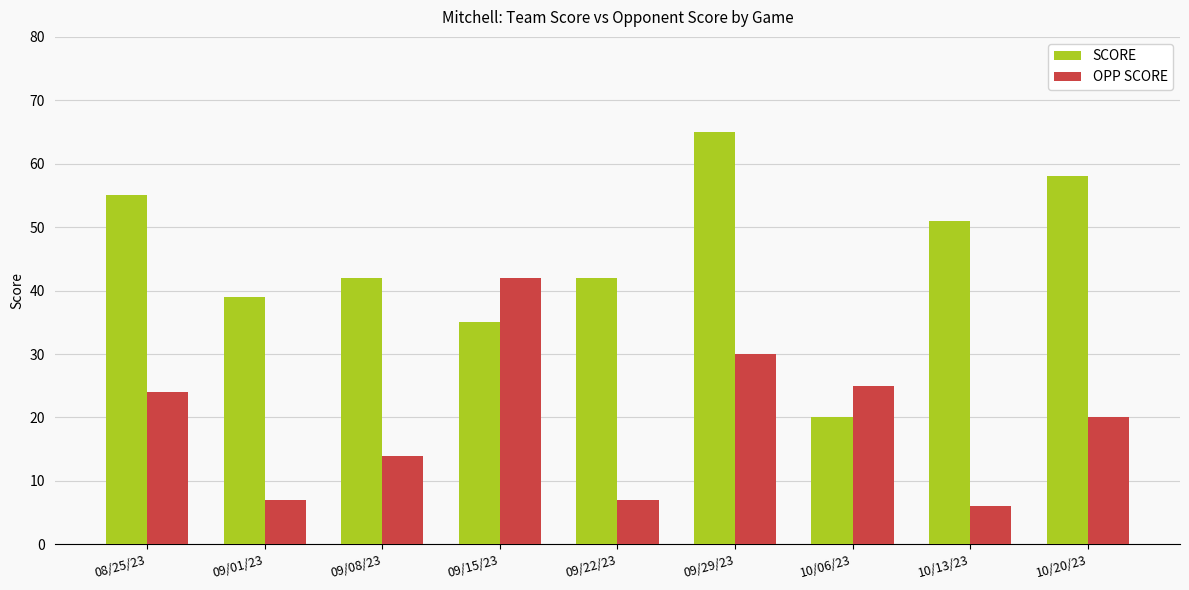

What is the maximum value for SCORE?

65